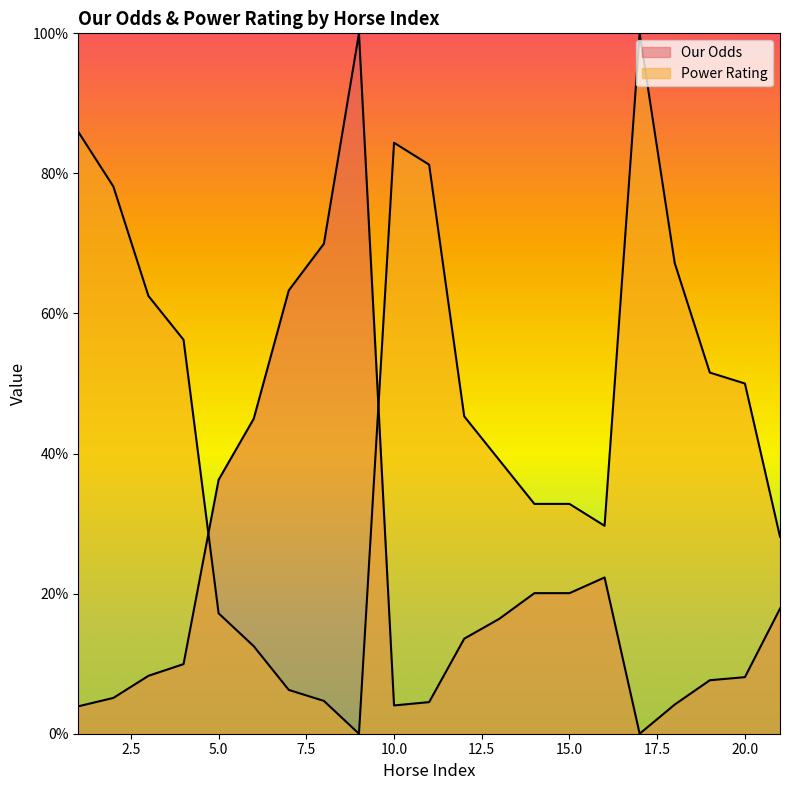

Where do Power Rating and Our Odds first cross each other?

4 and 5